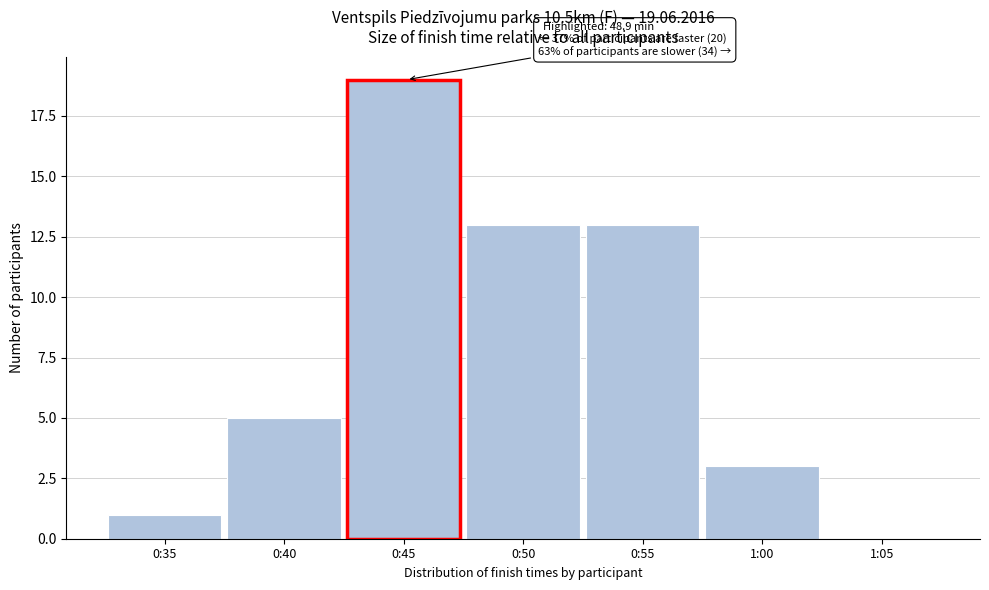

Reading left to right, what are all the values shown in this chart?

0:35=1	0:40=5	0:45=19	0:50=13	0:55=13	1:00=3	1:05=0